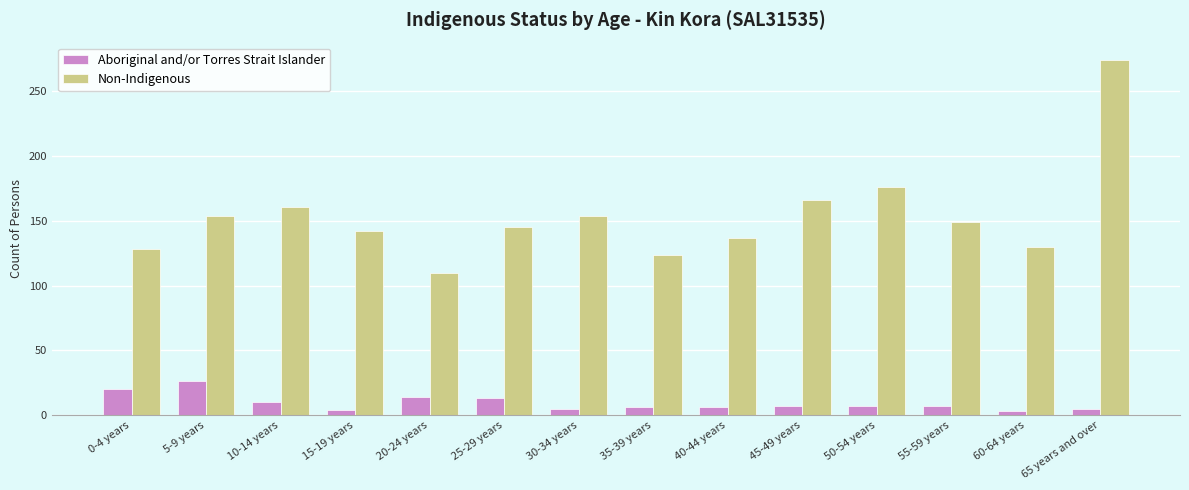

What is the difference between the second highest and minimum values in the Non-Indigenous series?

66